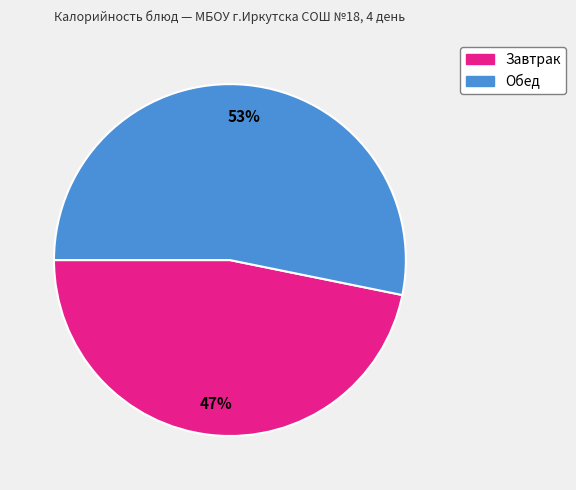

How many segments does this pie chart have?

2